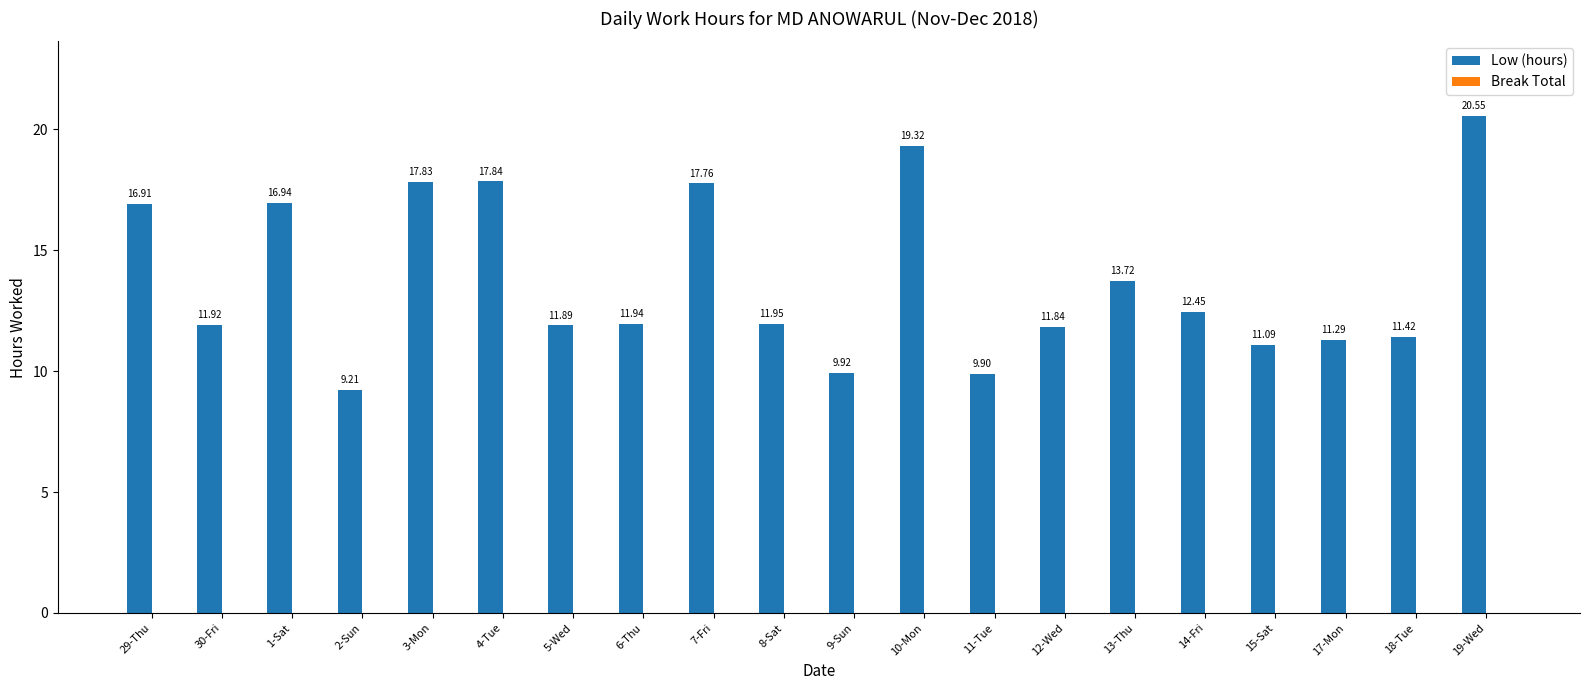

List the labels in order of value, smallest first.

2-Sun, 11-Tue, 9-Sun, 15-Sat, 17-Mon, 18-Tue, 12-Wed, 5-Wed, 30-Fri, 6-Thu, 8-Sat, 14-Fri, 13-Thu, 29-Thu, 1-Sat, 7-Fri, 3-Mon, 4-Tue, 10-Mon, 19-Wed